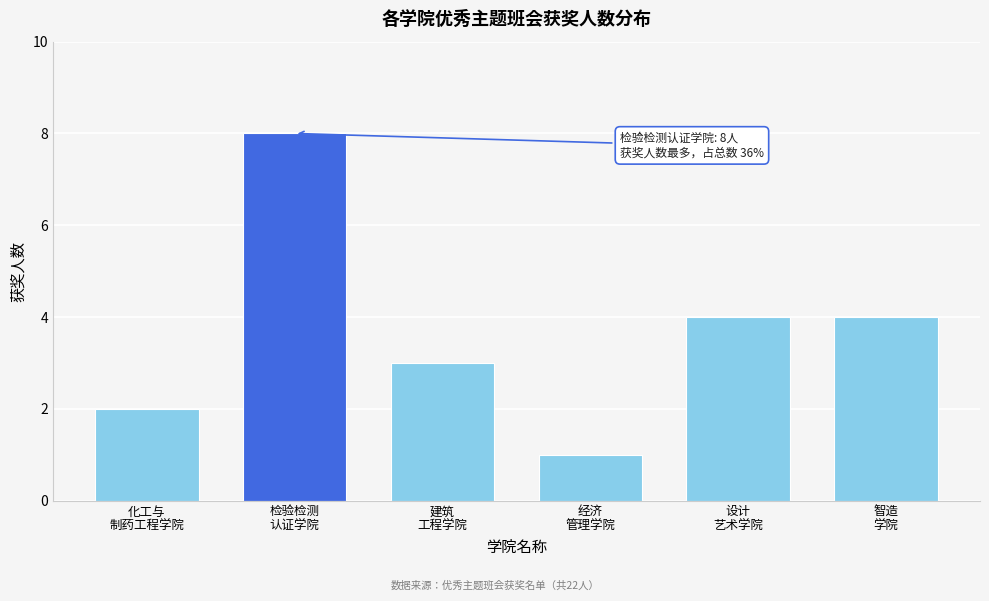

Reading left to right, what are all the values shown in this chart?

2	8	3	1	4	4